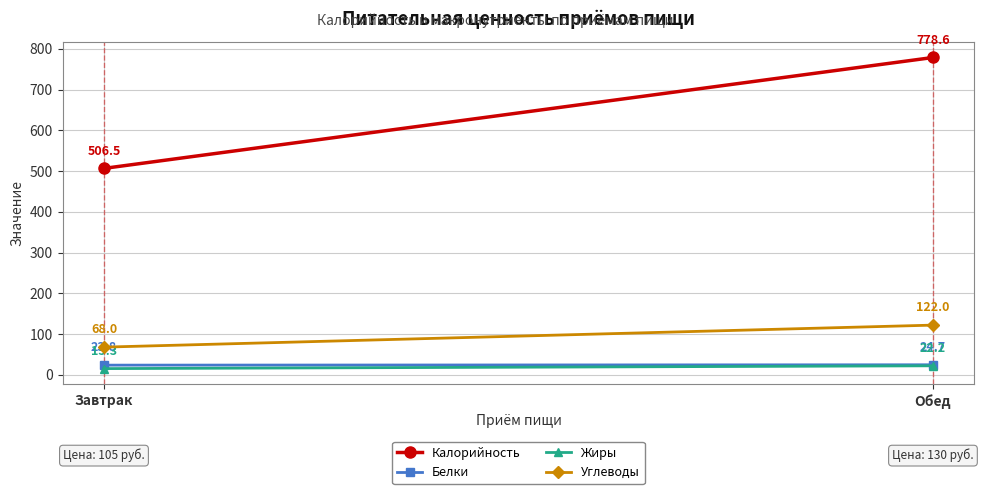

Which label corresponds to the largest value in the chart?

Обед